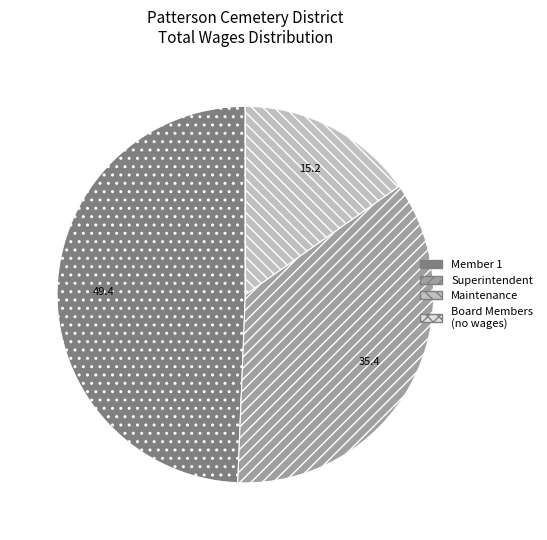

Is the sum of Member 1 and Superintendent greater than half?

Yes